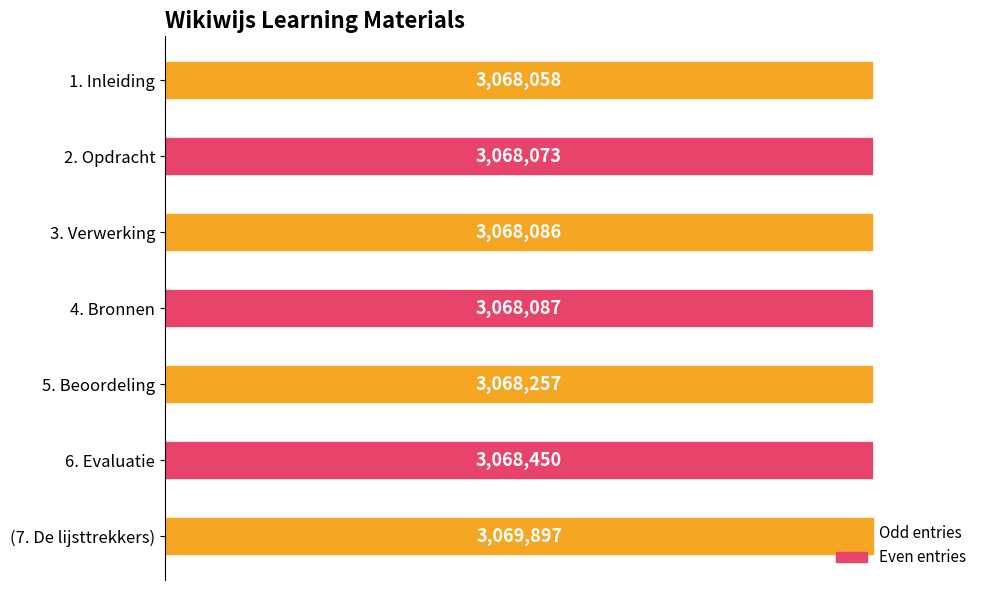

How many bars are there in total?

7